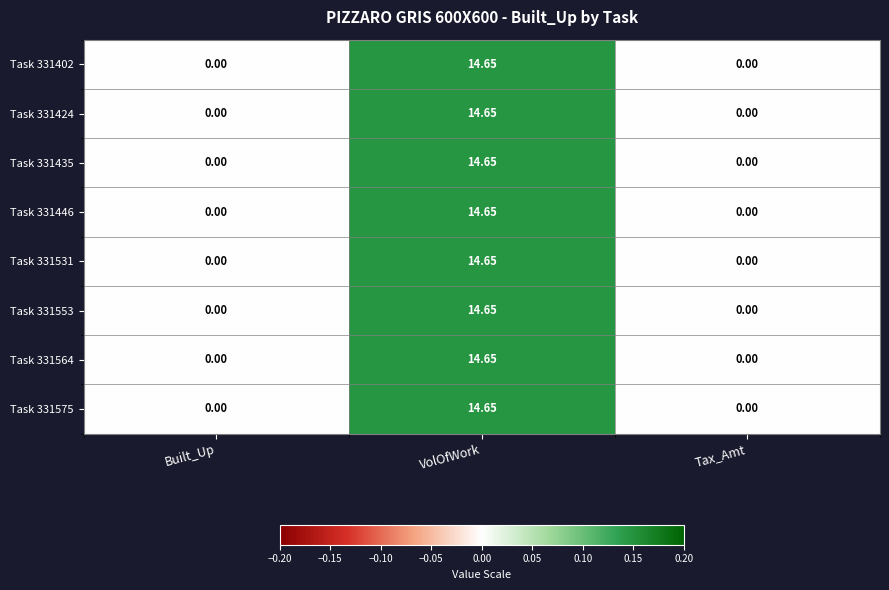

At which category is the sum across all series the highest?

VolOfWork